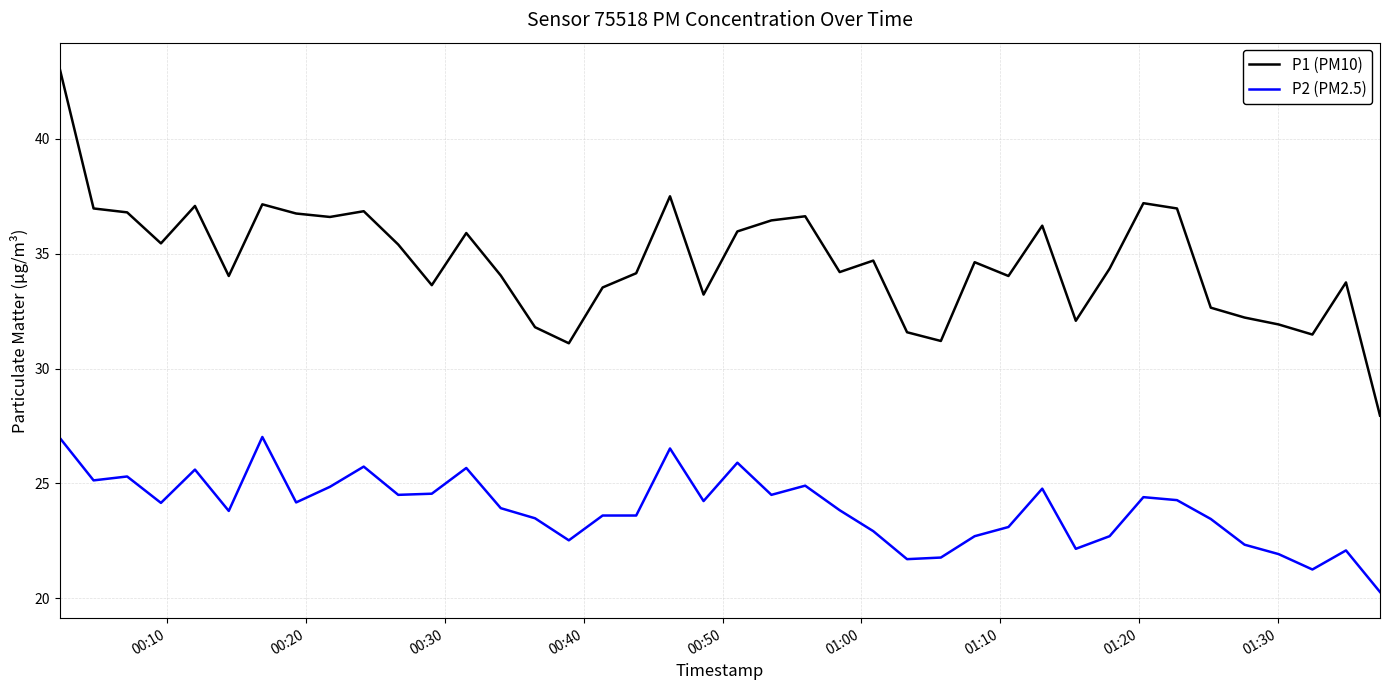

Rank the series by their average value, from lowest to highest.

P2 (PM2.5), P1 (PM10)